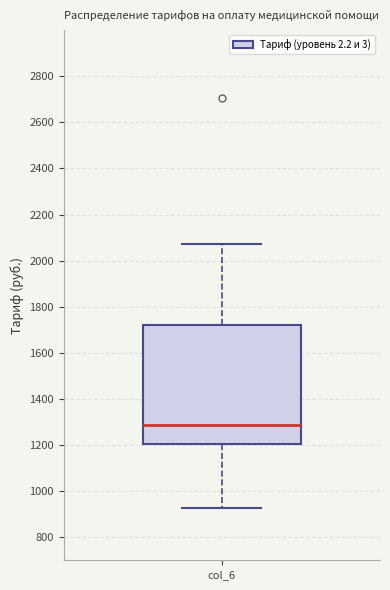

Transcribe this box plot: give where the median line is, the range the box spans, and where the two whiskers end, as read against the y-axis. The values are not printed on the chart, so give them approximately, as read against the axis.

median 1280, box 1200 to 1720, whiskers 920 to 2080